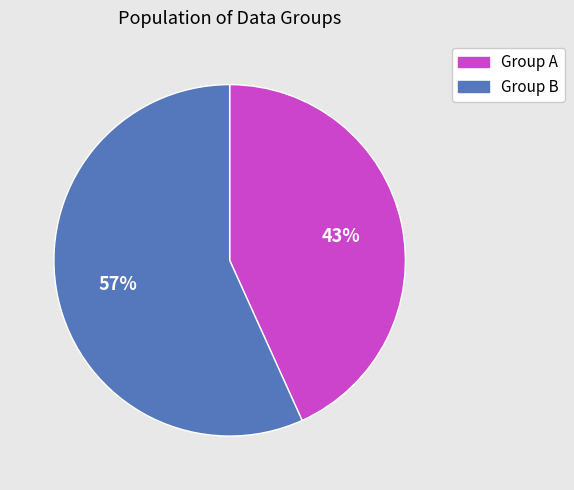

How many segments does this pie chart have?

2